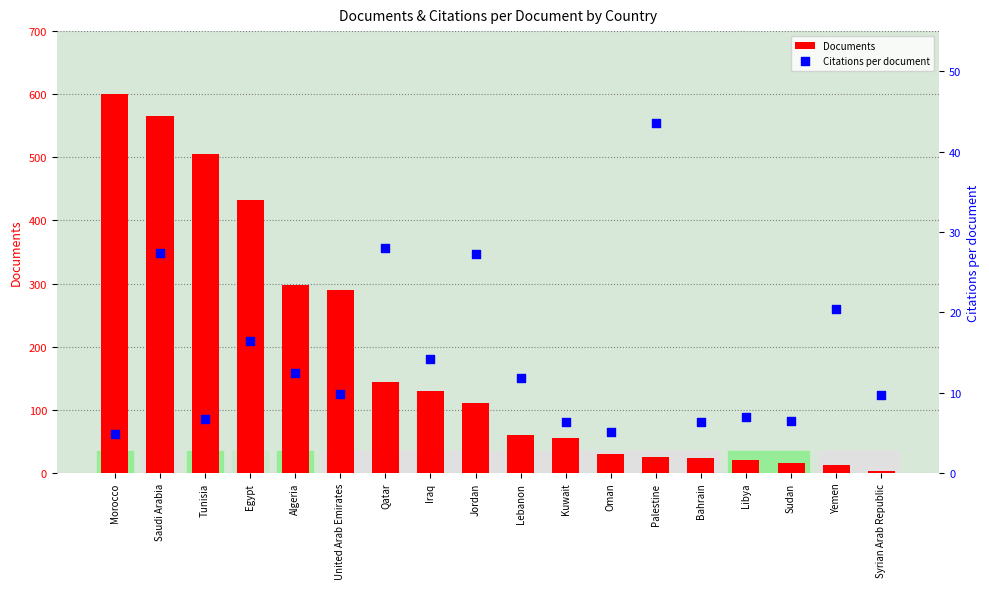

Is the value of Citations per document at Iraq greater than the value of Documents at Kuwait?

No